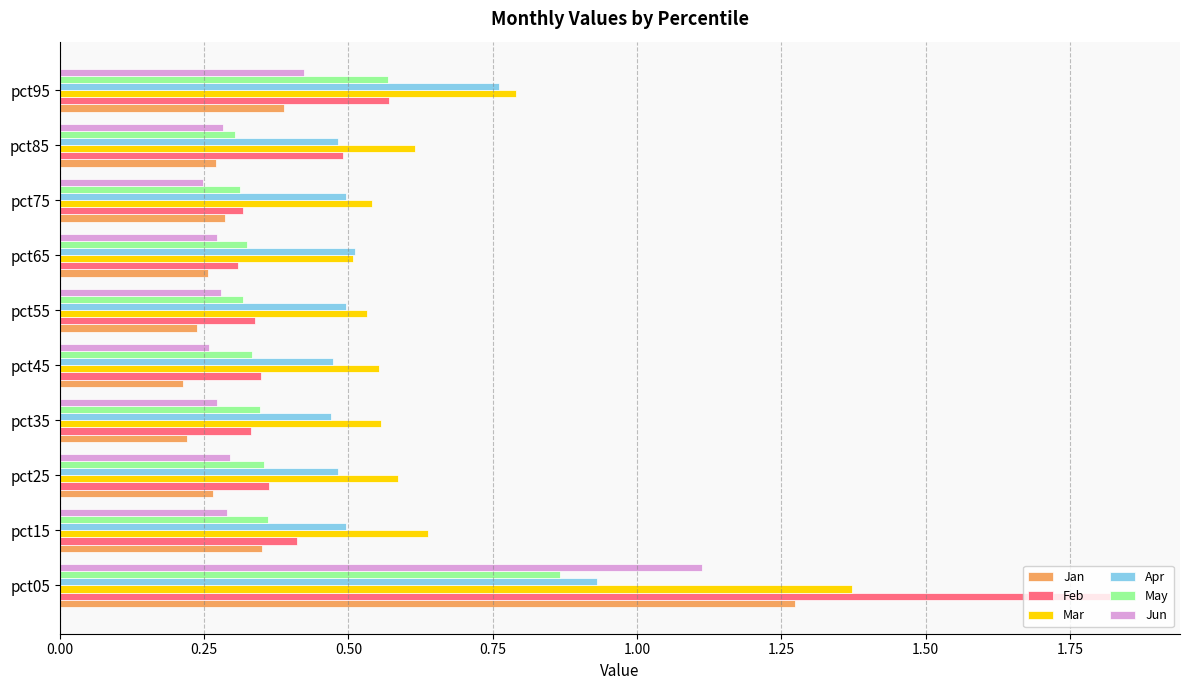

At which label is Feb closest to 1?

pct95